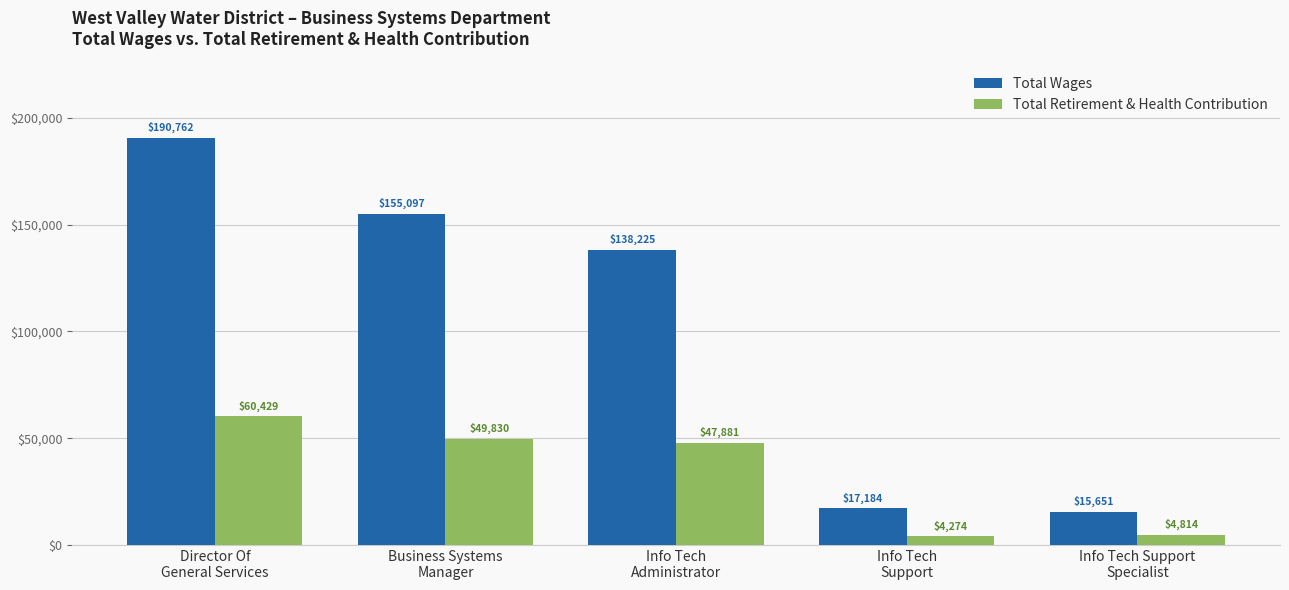

What is the sum of all Total Retirement & Health Contribution values?

167228